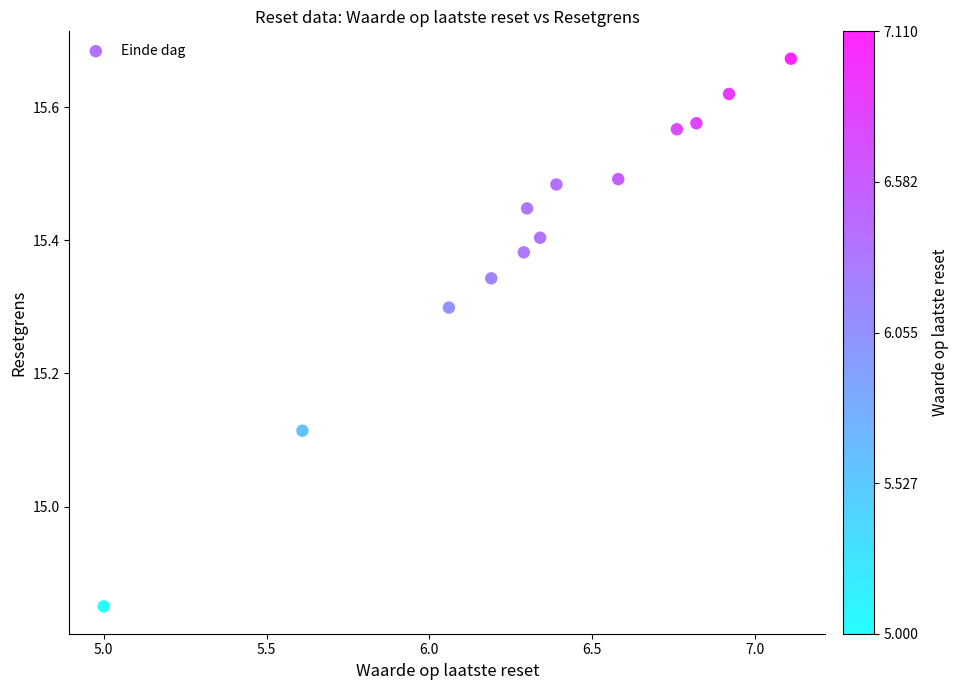

What is the range of Y values (max minus min)?

0.8